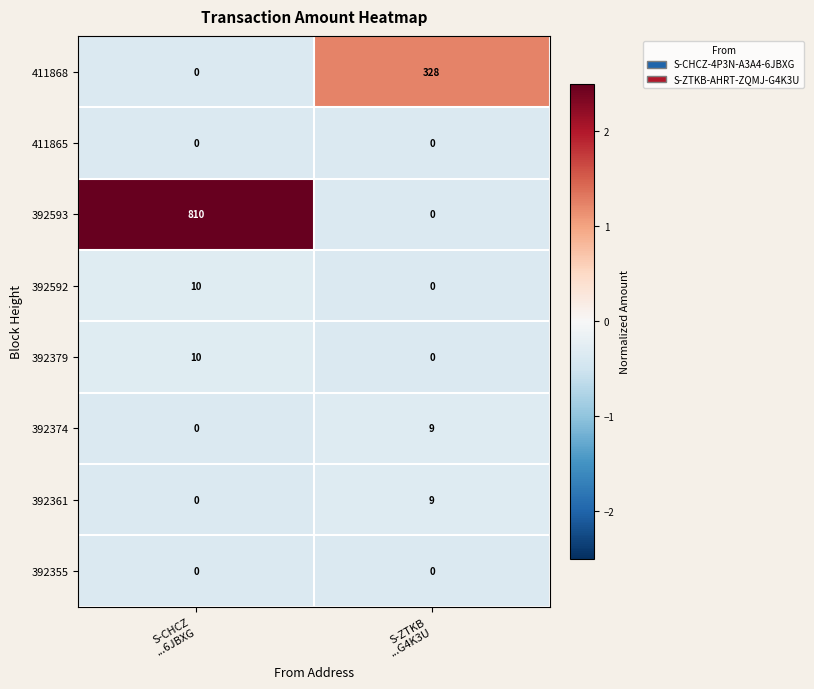

How many distinct data groups are displayed?

8